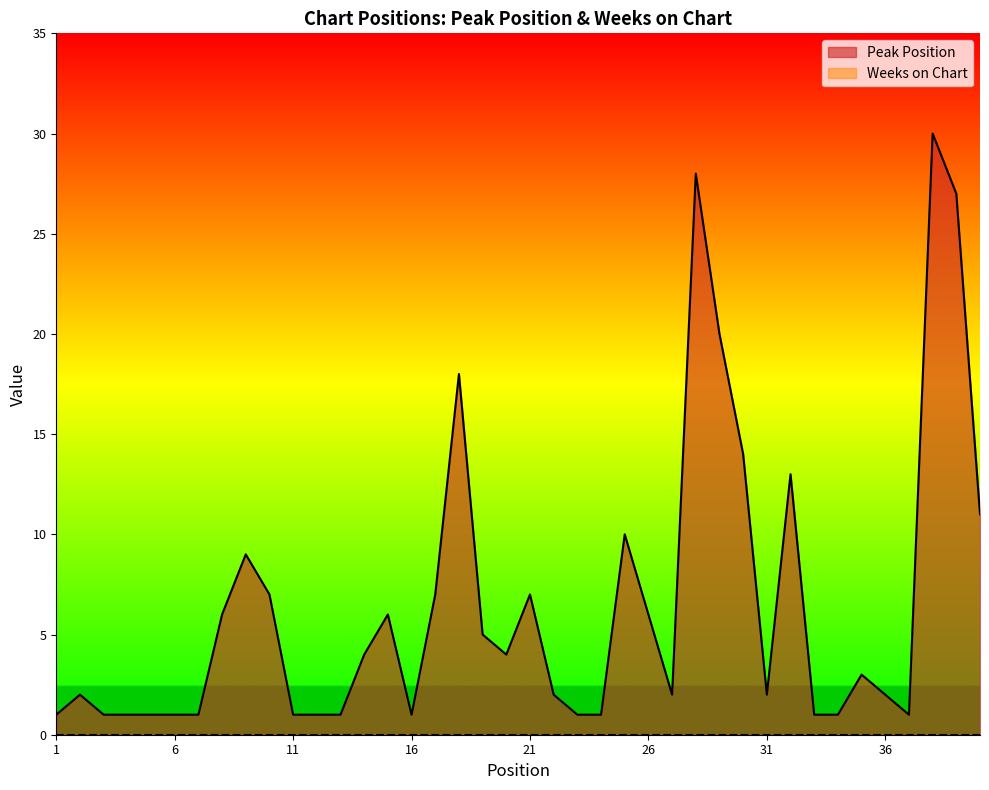

Reading right to left, extract all data points from this chart.

11	27	30	1	2	3	1	1	13	2	14	20	28	2	6	10	1	1	2	7	4	5	18	7	1	6	4	1	1	1	7	9	6	1	1	1	1	1	2	1